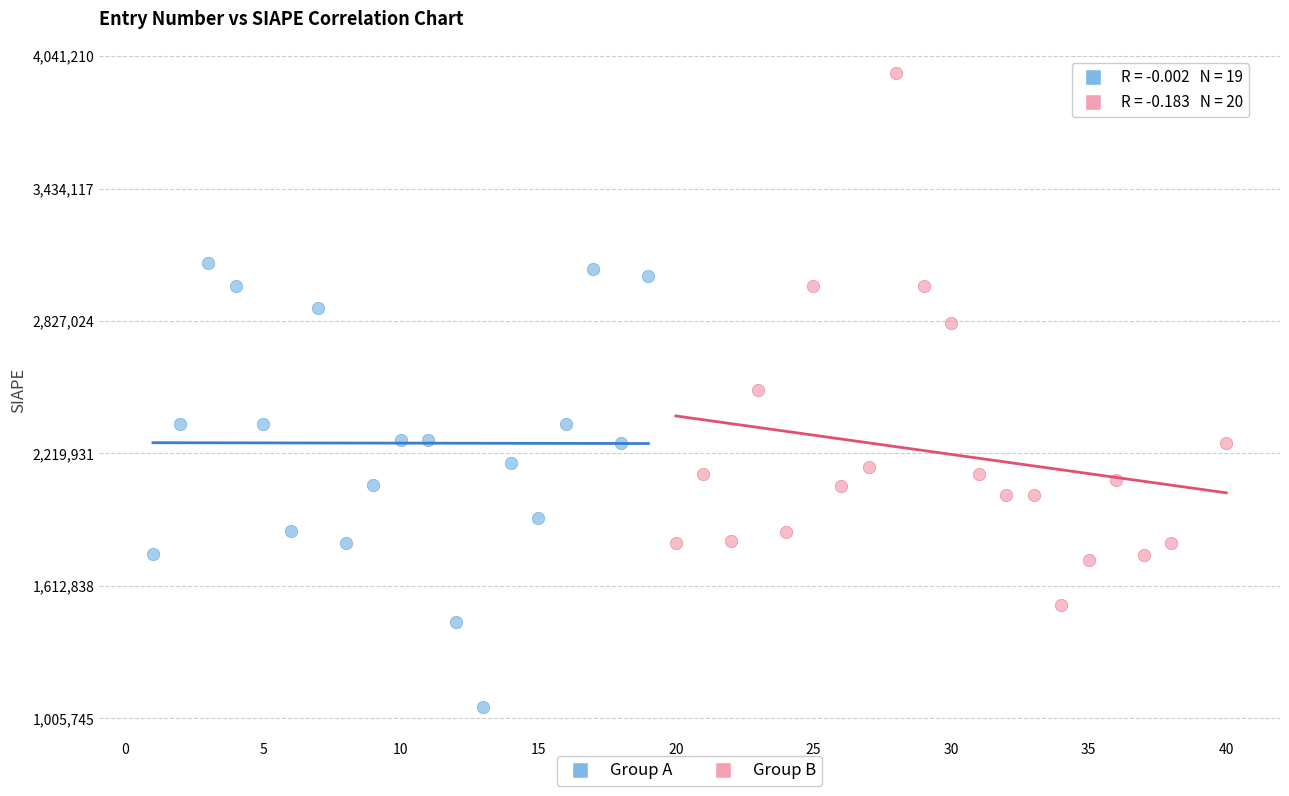

Which series has the largest Y range (max minus min)?

Group B